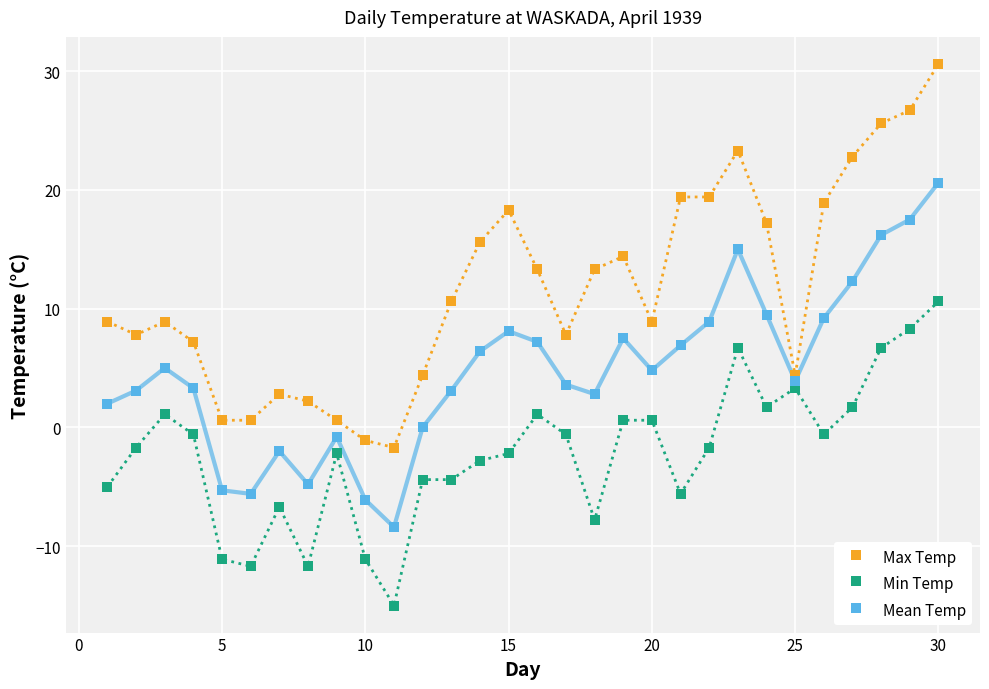

What are all the series names shown in the legend?

Max Temp, Min Temp, Mean Temp